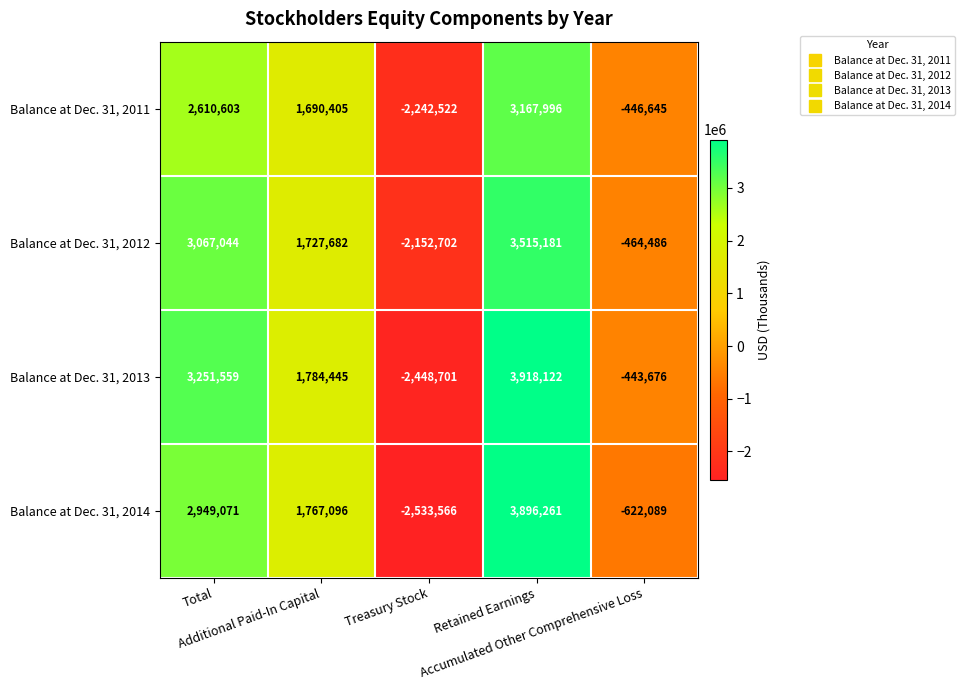

List the series in order of their overall mean, highest first.

Balance at Dec. 31, 2013, Balance at Dec. 31, 2012, Balance at Dec. 31, 2014, Balance at Dec. 31, 2011